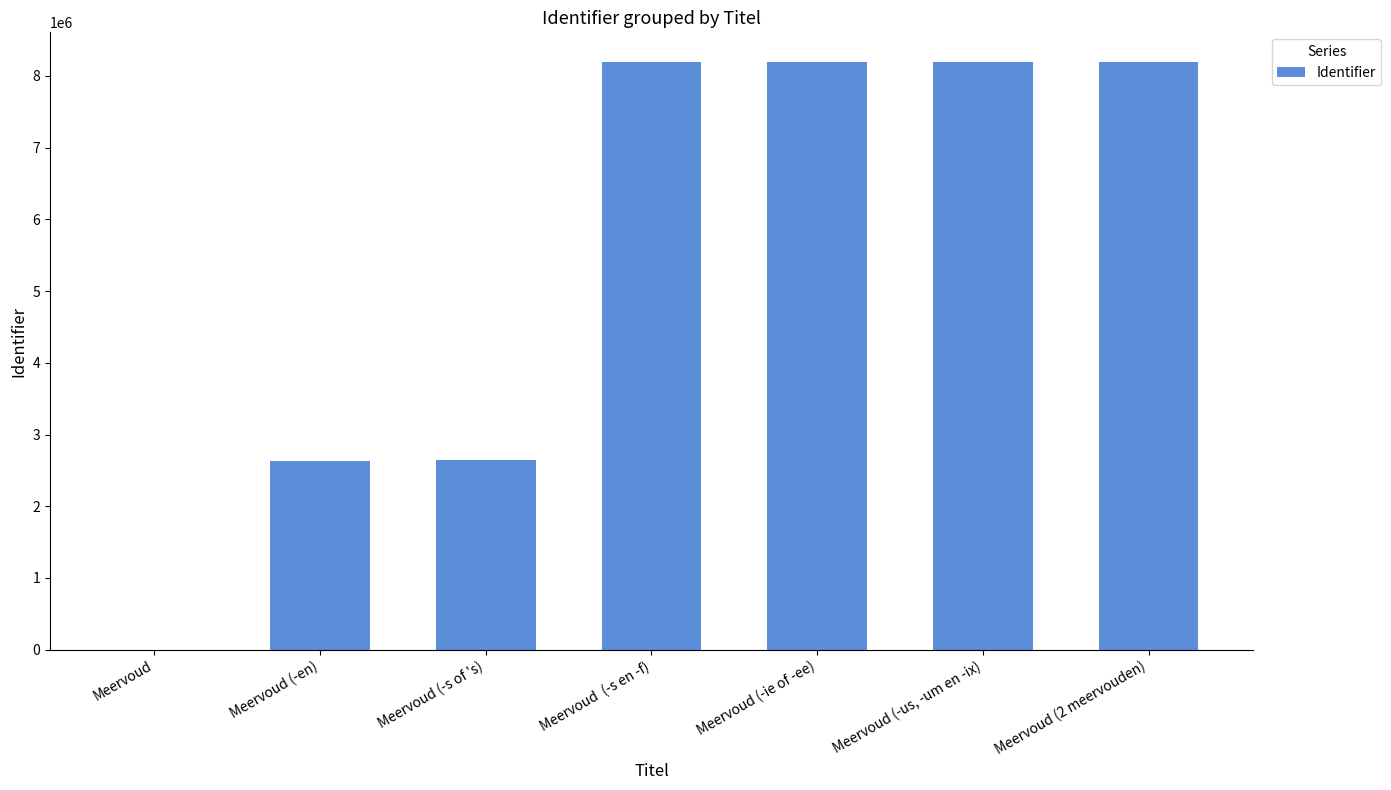

True or false: the data shows 2626376 at Meervoud (-en).

True